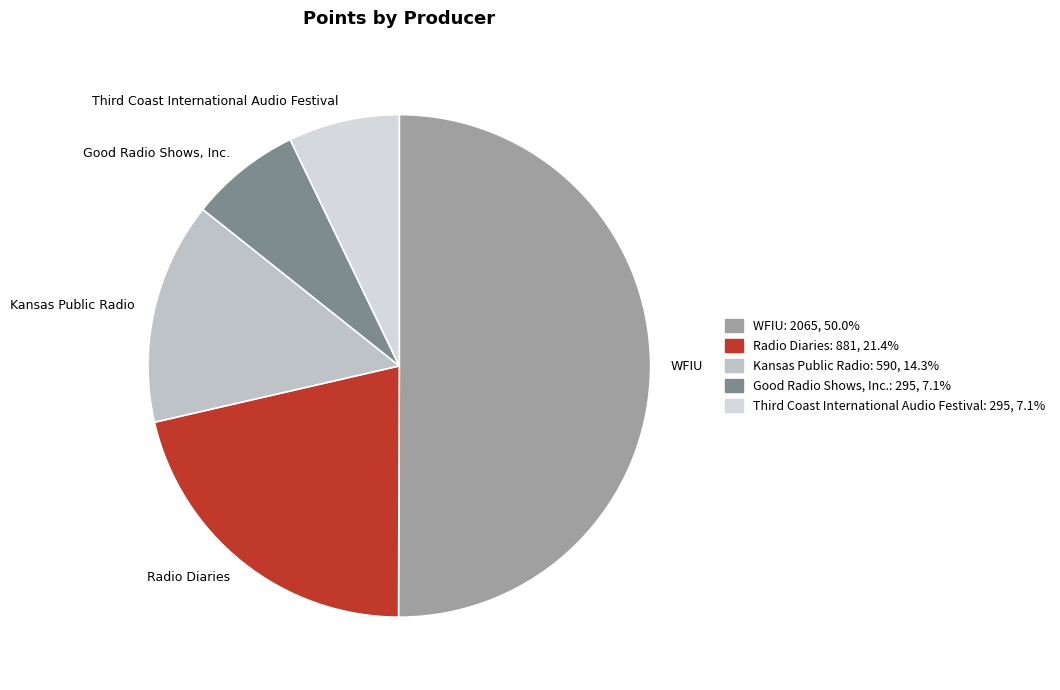

True or false: Good Radio Shows, Inc. accounts for 7% of the total.

True